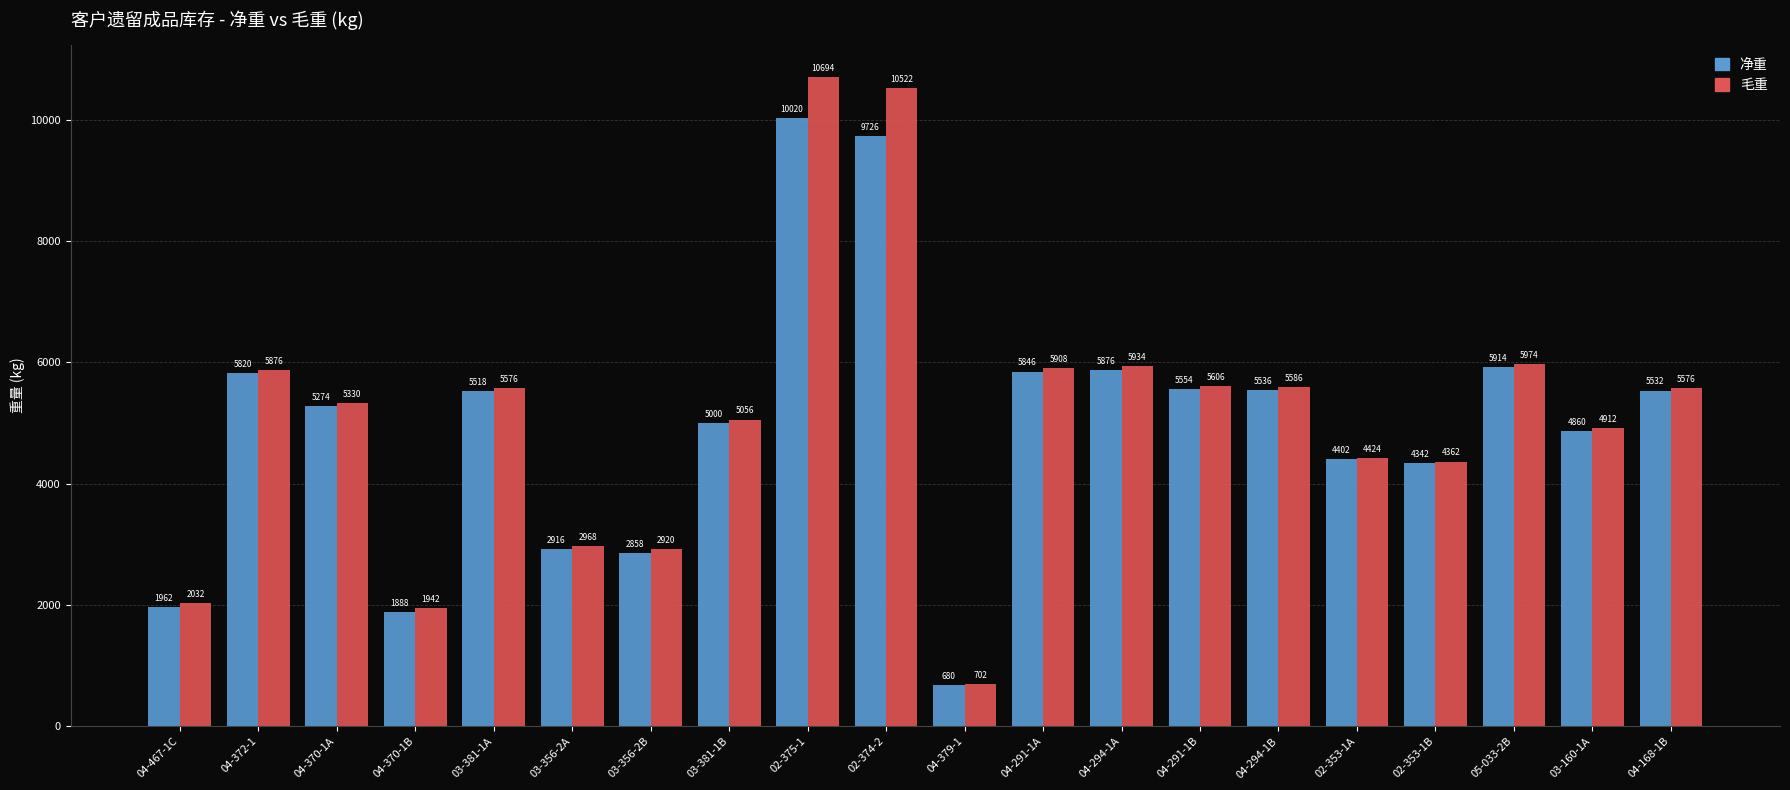

What is the value of the 毛重 bar at the 10th from the left?

10522